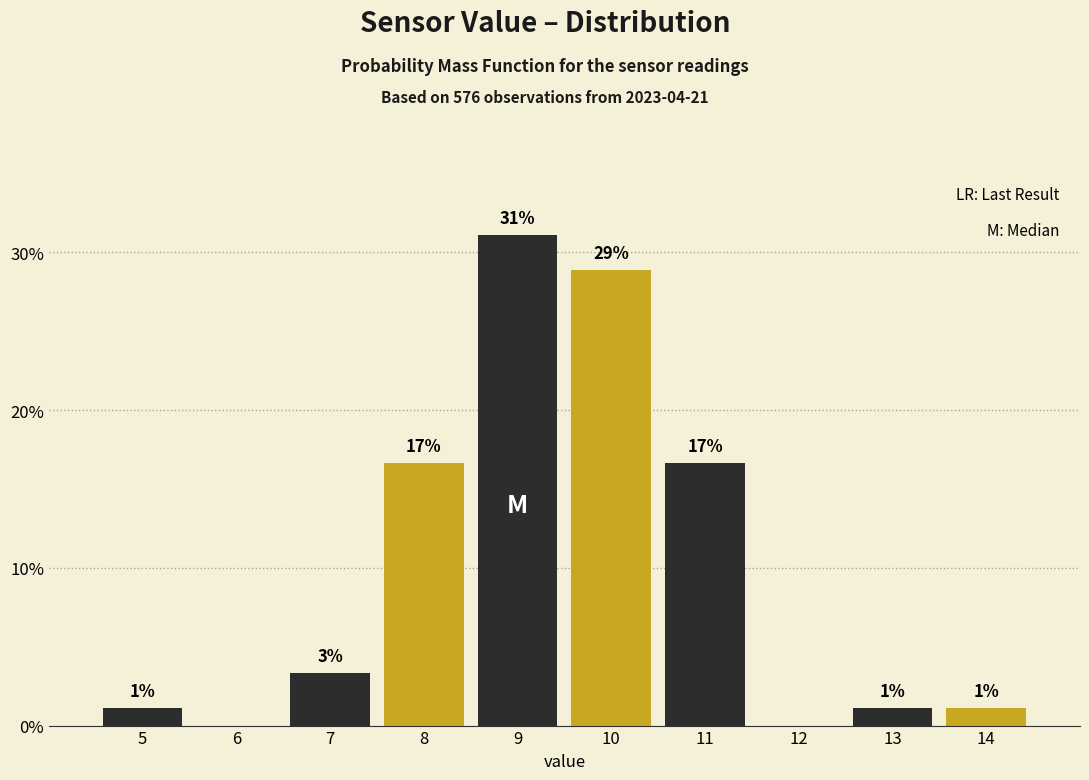

Are the bars horizontal?

No